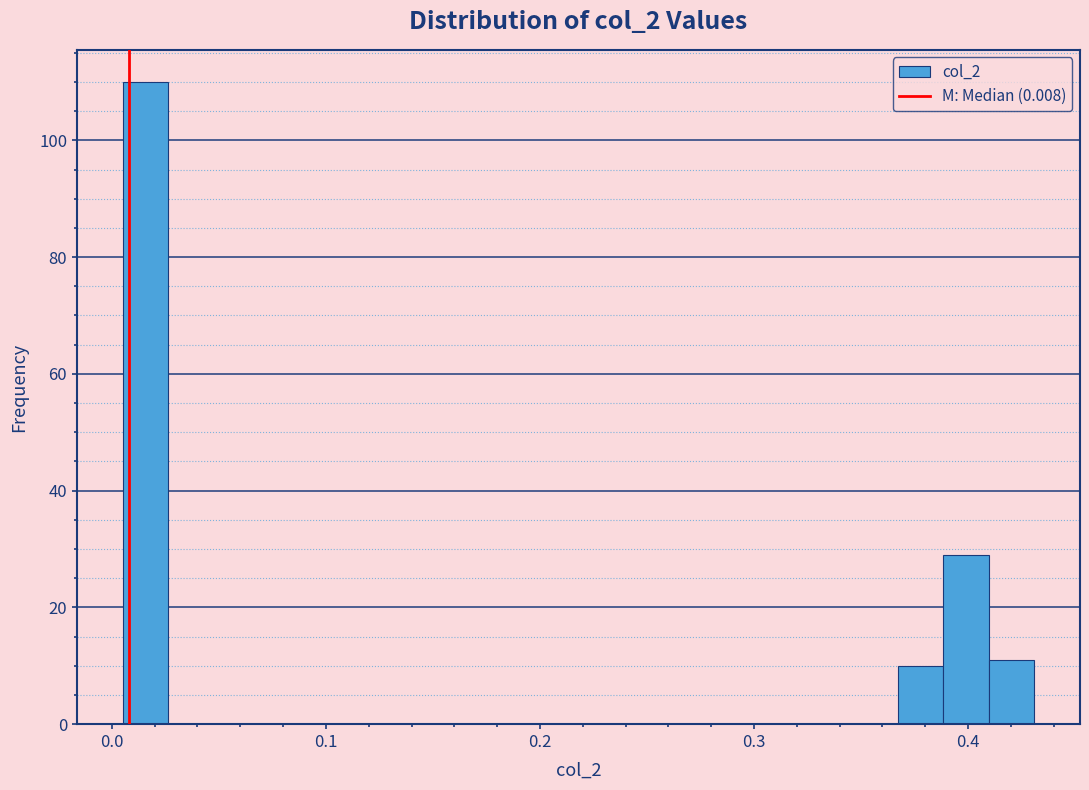

Read against the x-axis, roughly where is the centre of the tallest bar?

0.02